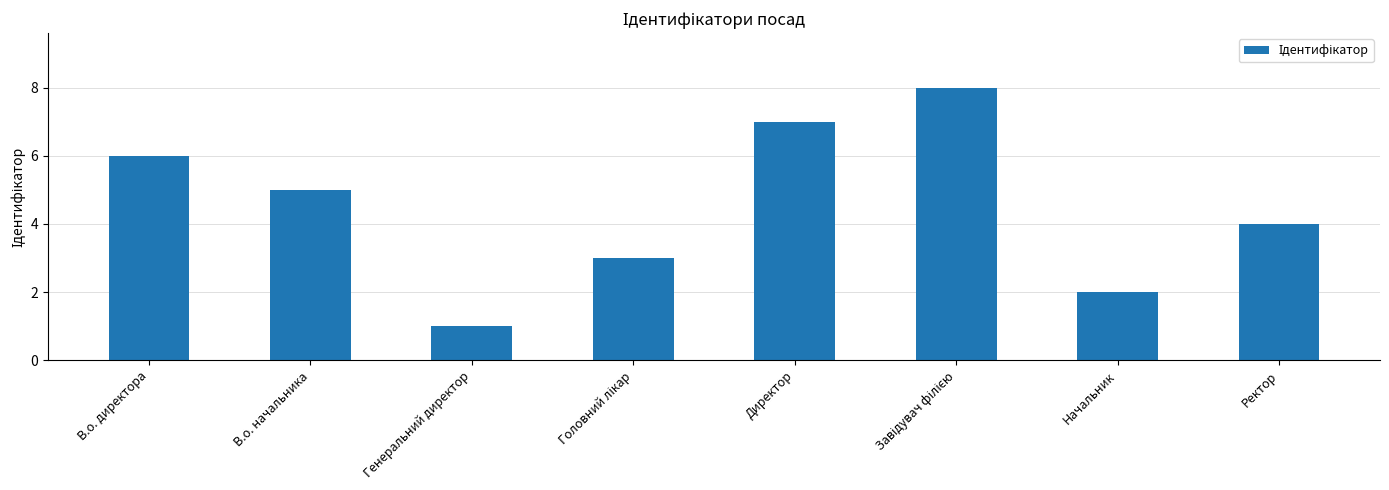

What is the label of the 1st bar from the right?

Ректор